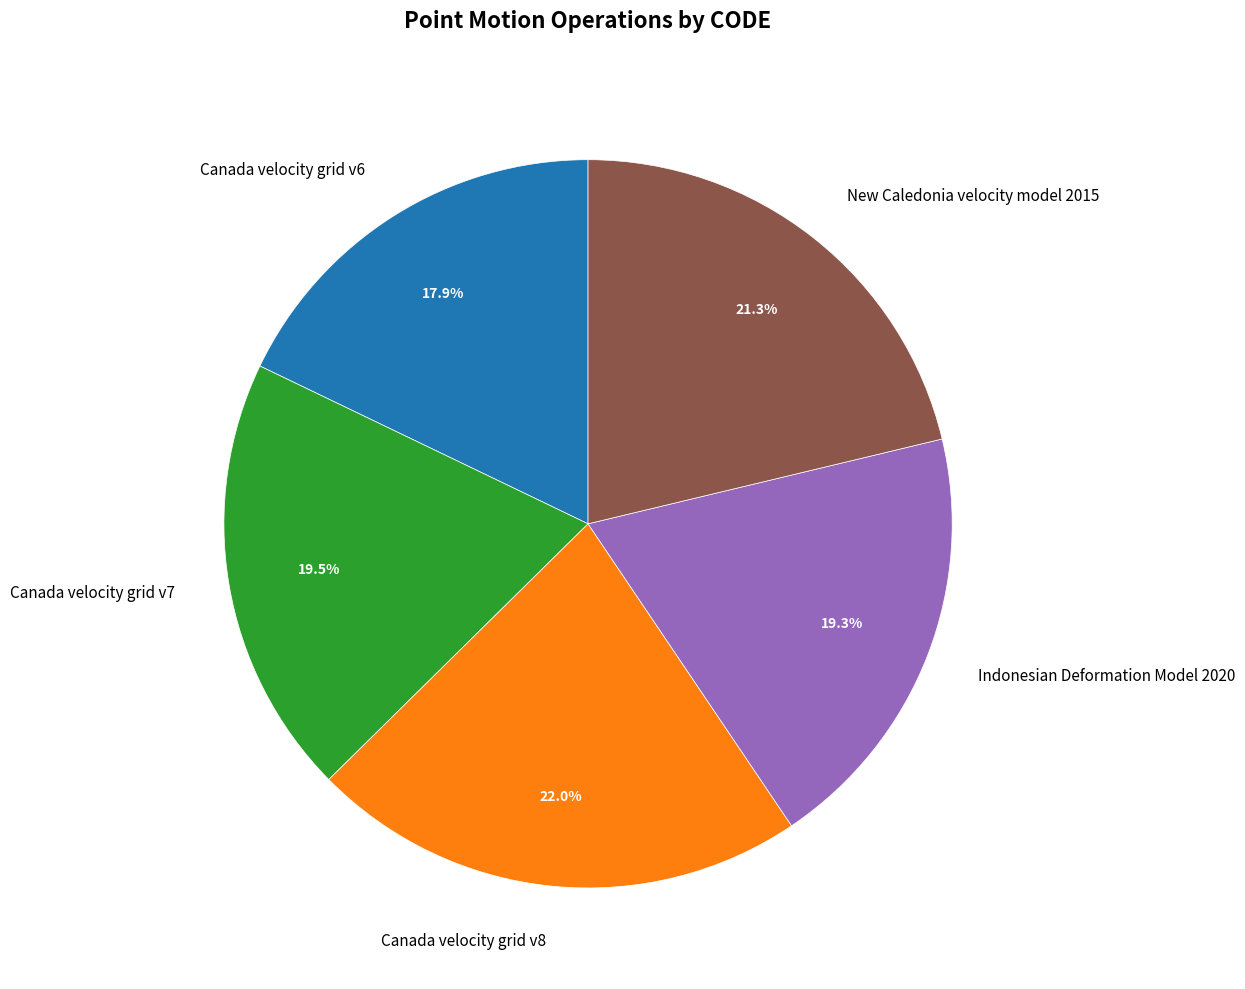

True or false: Canada velocity grid v8 accounts for 28% of the total.

False